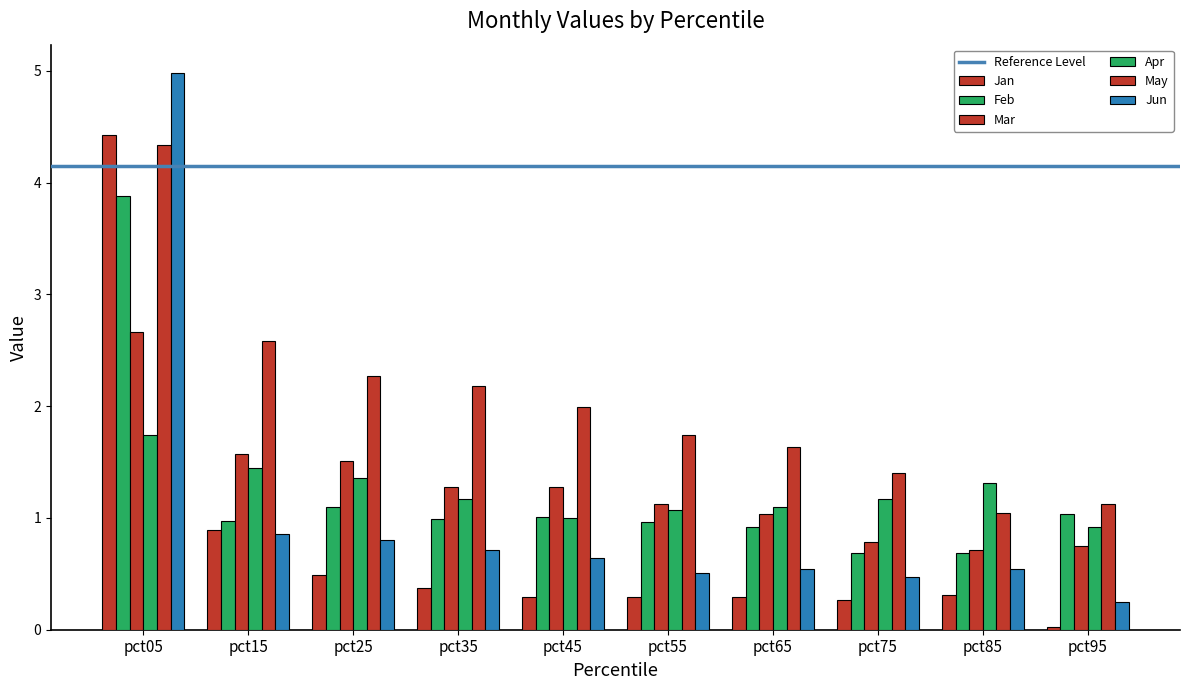

How many distinct data groups are displayed?

6